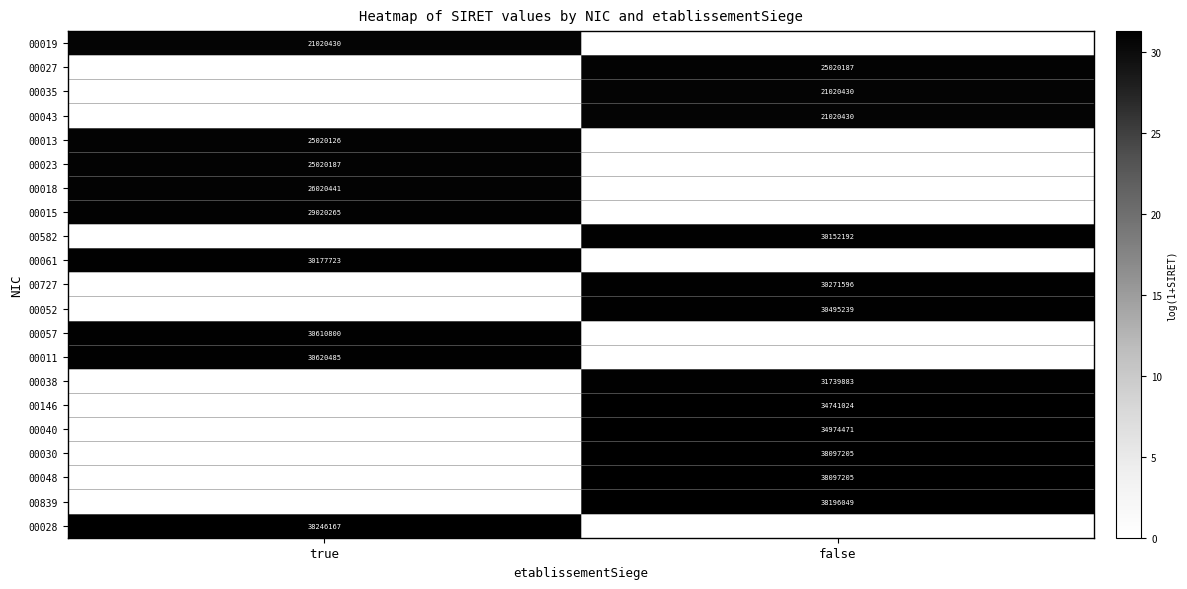

Is the value of 00052 at false greater than the value of 00019 at true?

Yes